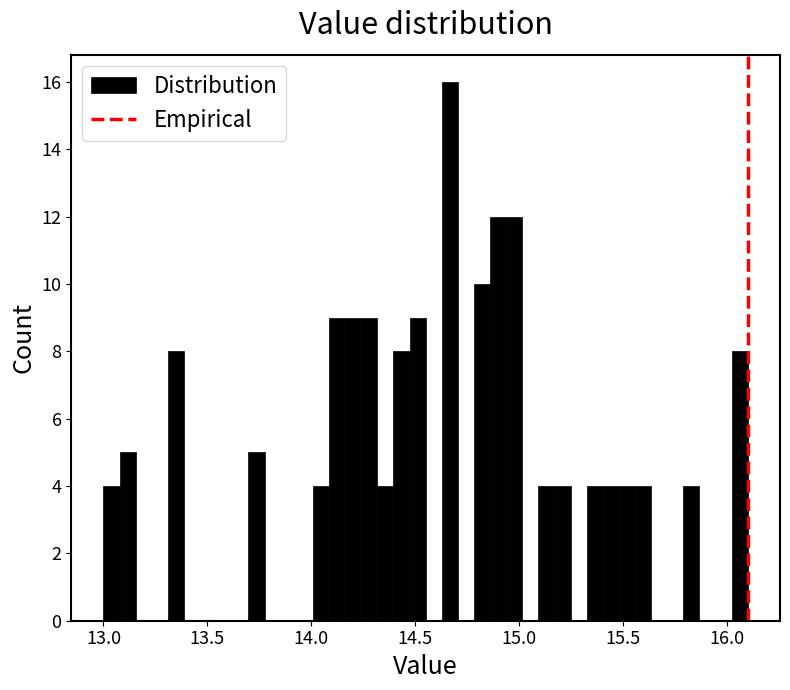

Around what value on the x-axis is the tallest bar? Give the approximate position of its centre, as read against the axis.

14.65